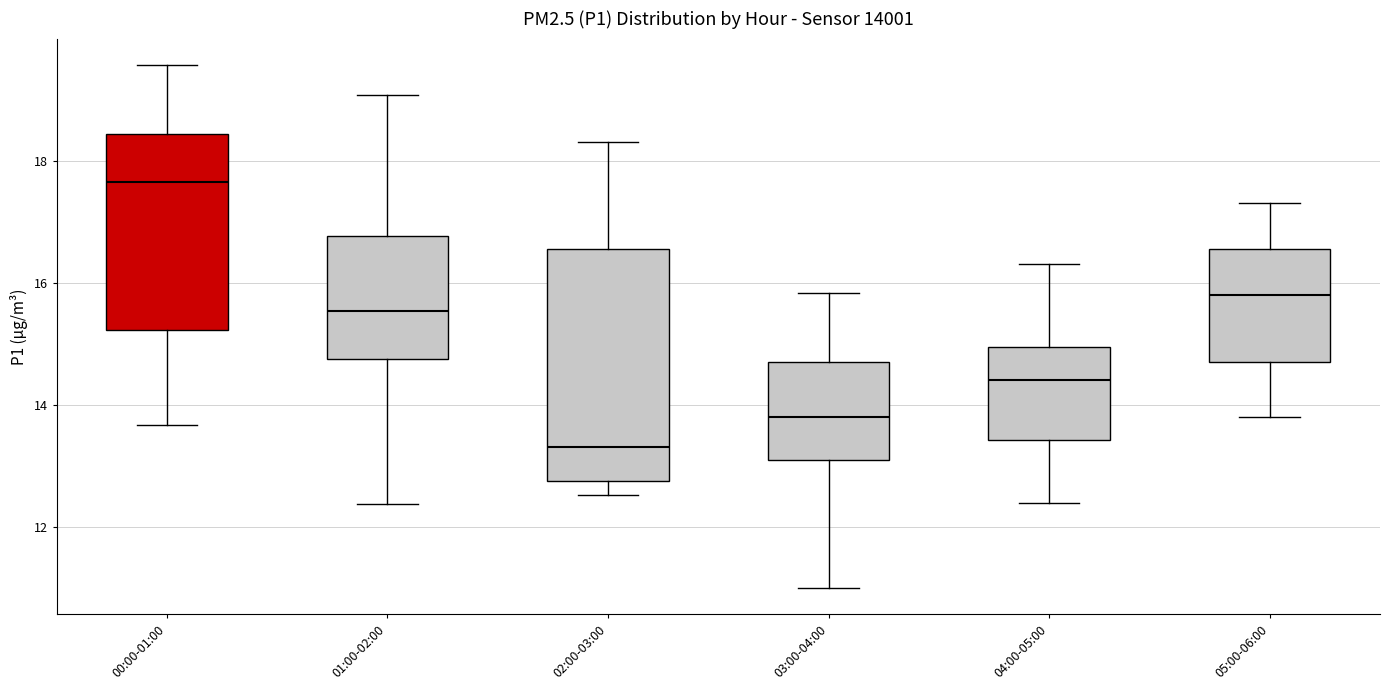

Which box is the tallest, from its lower edge to its upper edge?

02:00-03:00